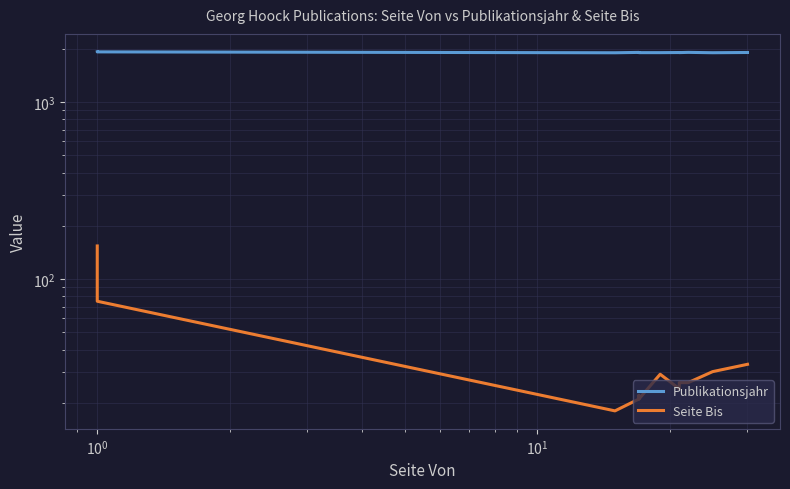

Where is the first local minimum for Publikationsjahr?

$\mathdefault{10^{0}}$